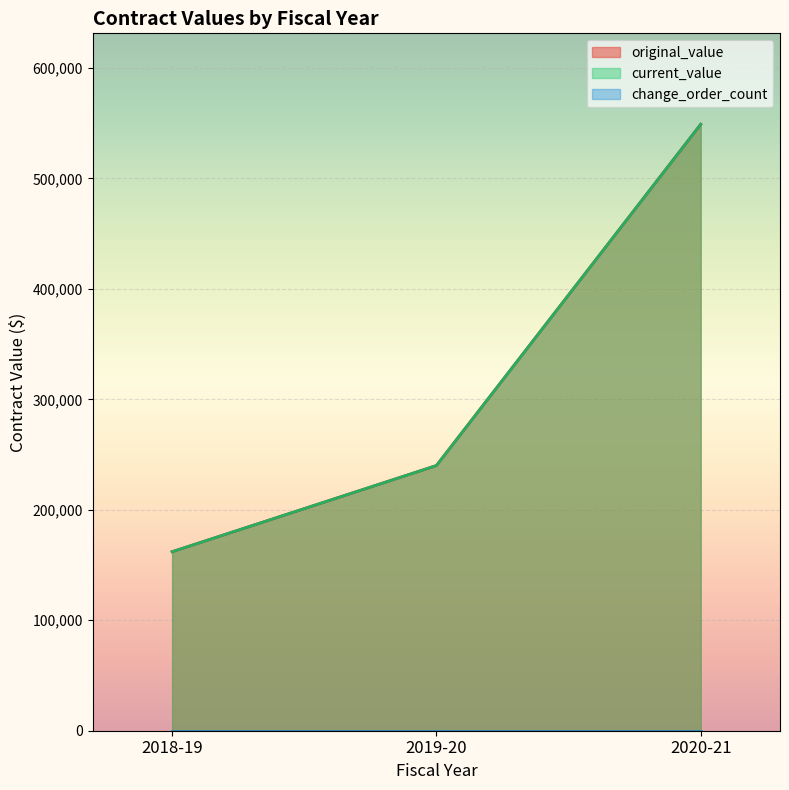

Does the chart display data point markers on the line(s)?

No